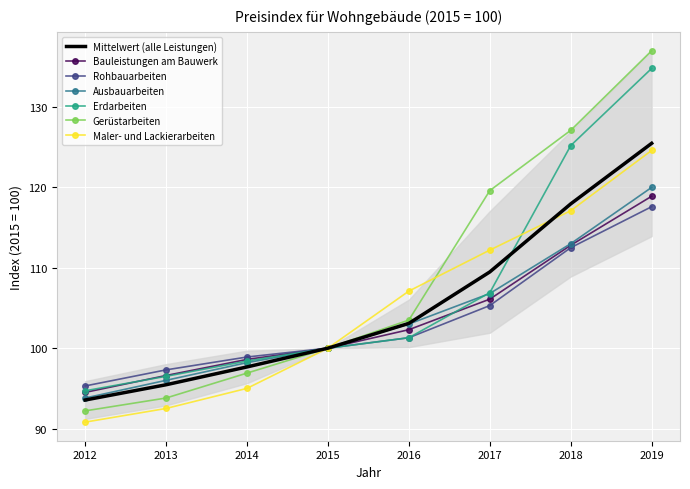

The value of Maler- und Lackierarbeiten at 2019 is 124.6. True or false?

True